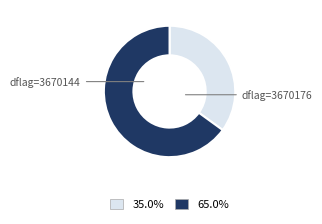

Is there any slice that represents more than half of the pie?

Yes